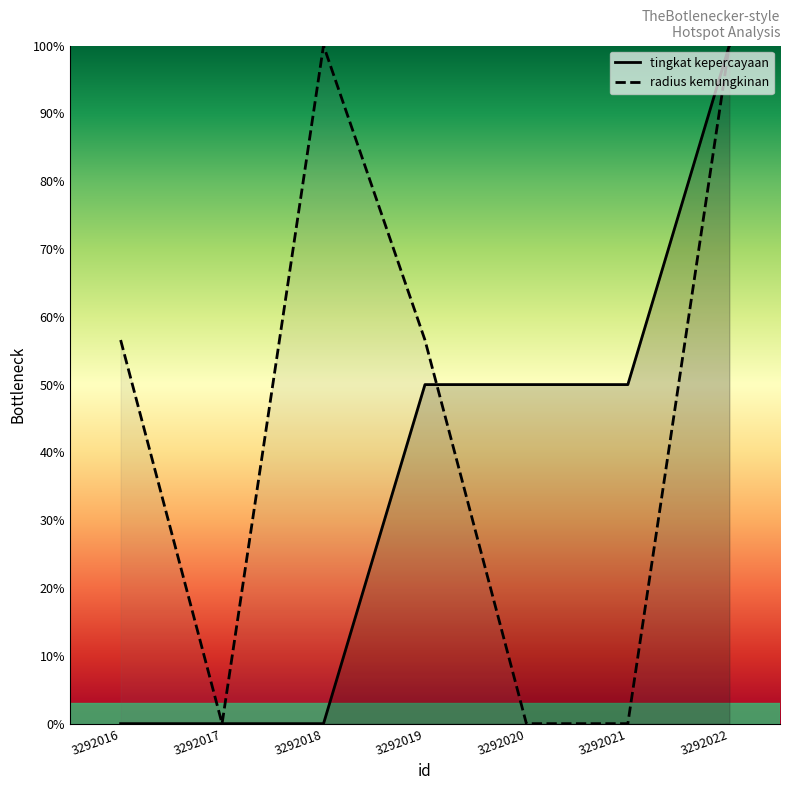

In radius kemungkinan, how many points are lower than both neighbors (excluding endpoints)?

1